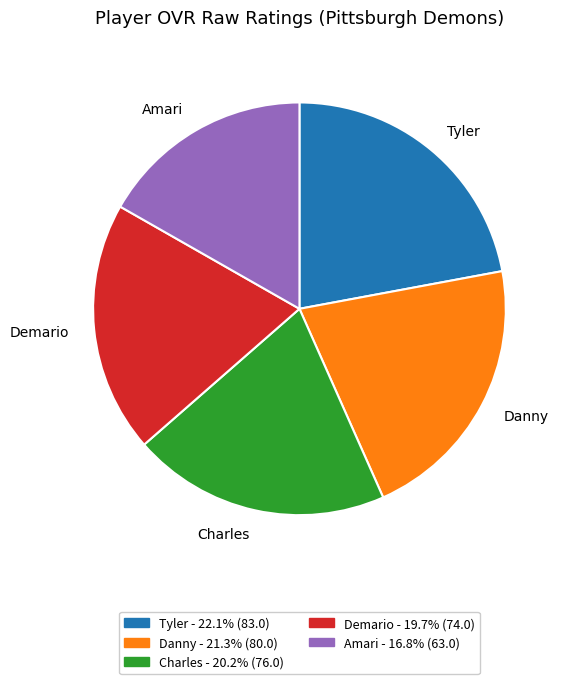

Is the sum of Amari and Charles greater than half?

No